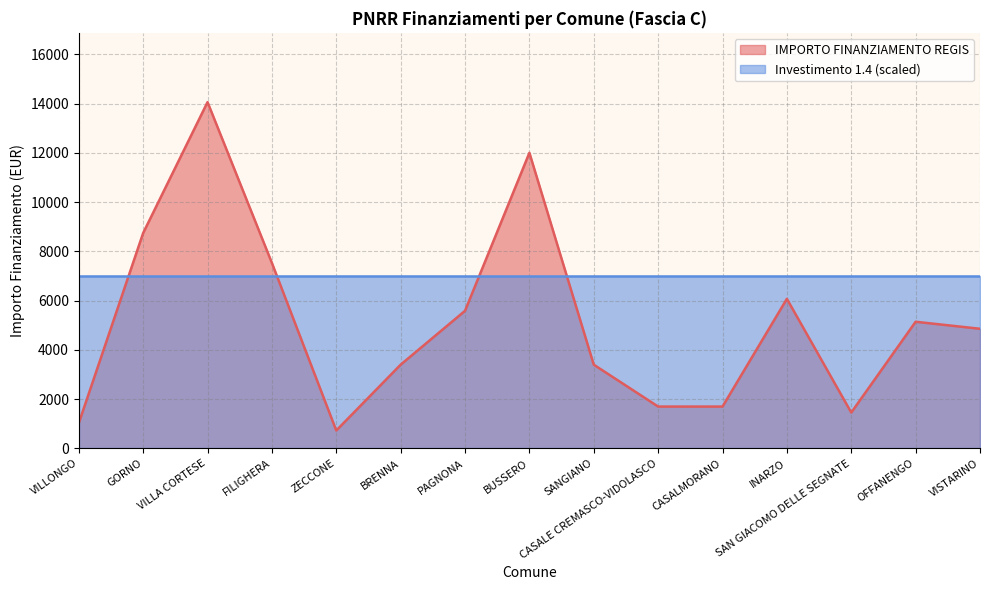

What is the label of the 7th point from the right?

SANGIANO